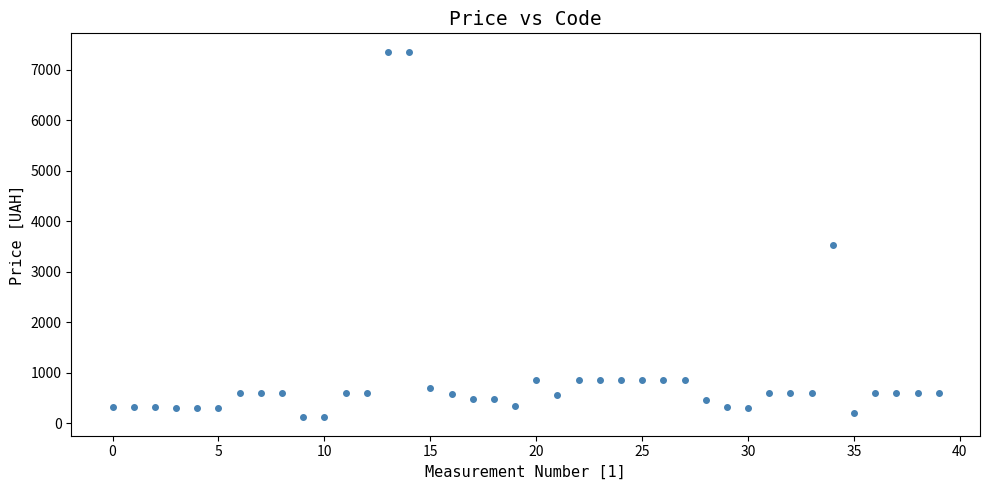

What Y value in the scatter plot is closest to 3735?

3533.1